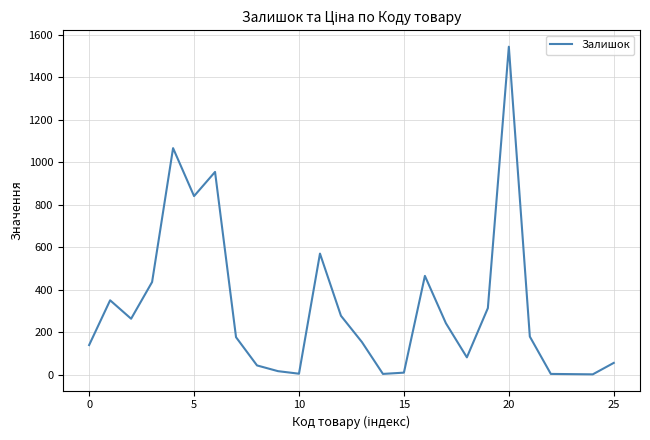

What is the difference between the maximum and minimum values?

1544